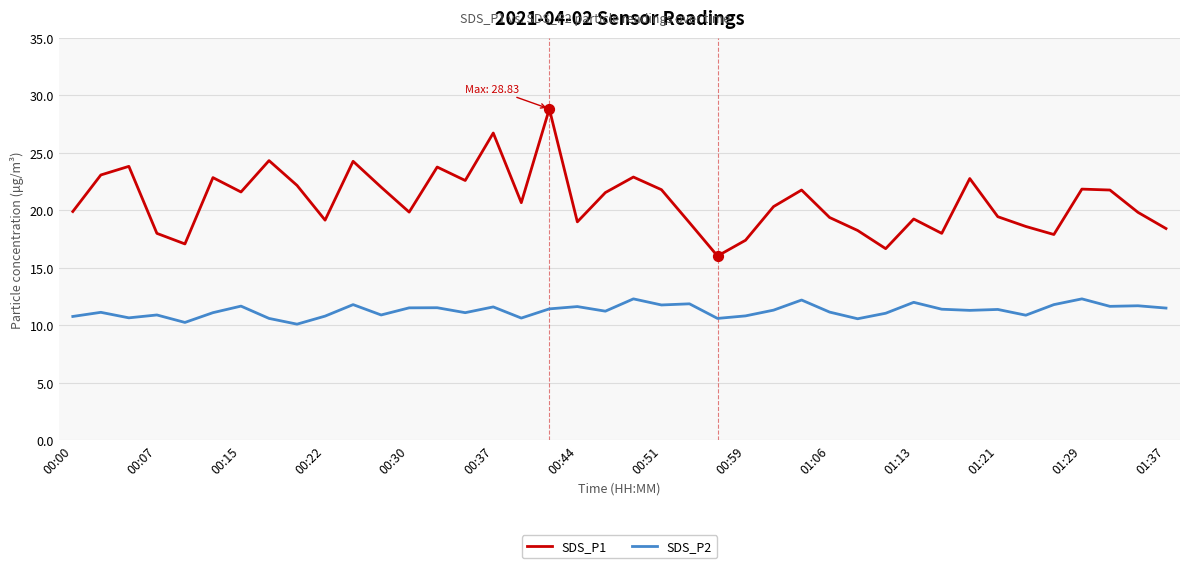

What are all the series names shown in the legend?

SDS_P1, SDS_P2